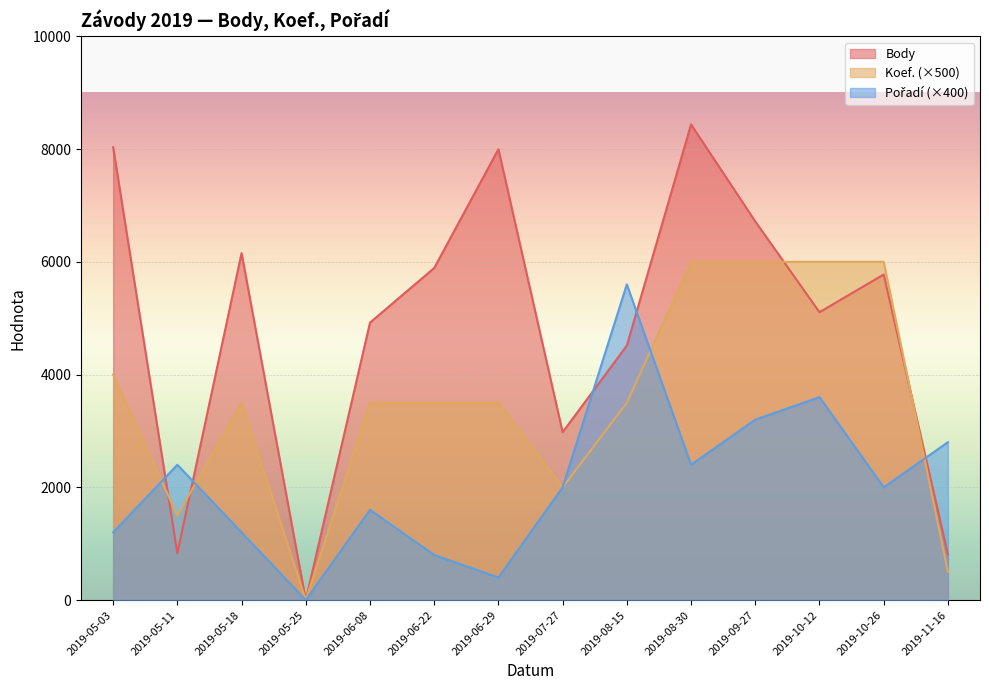

How many values in Koef. are above zero?

13